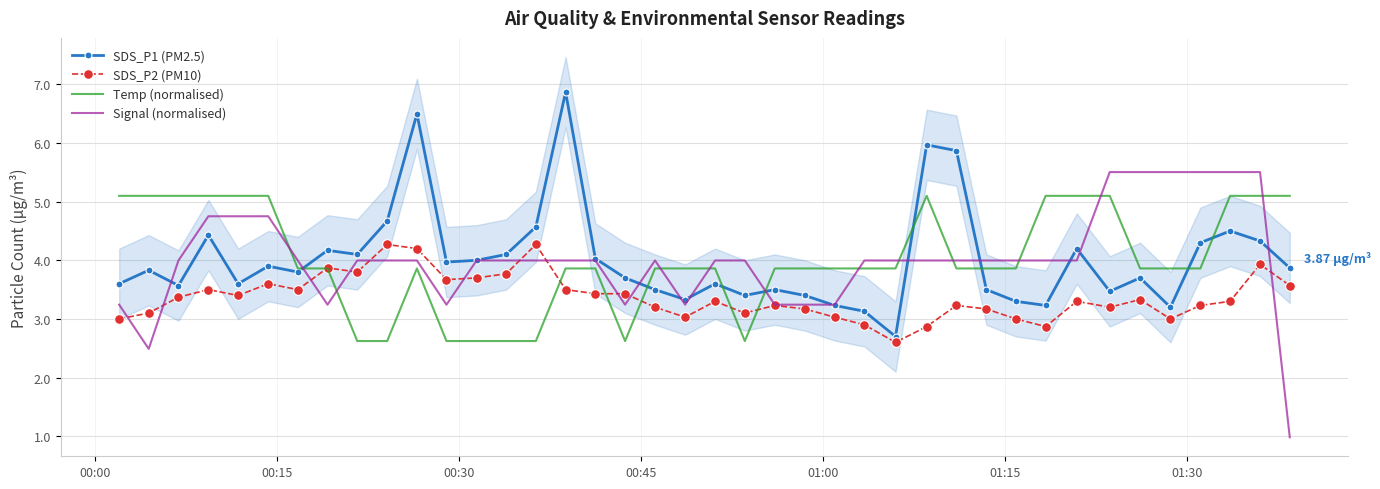

What is the difference between the maximum and minimum values in the Signal (normalised) series?

4.5